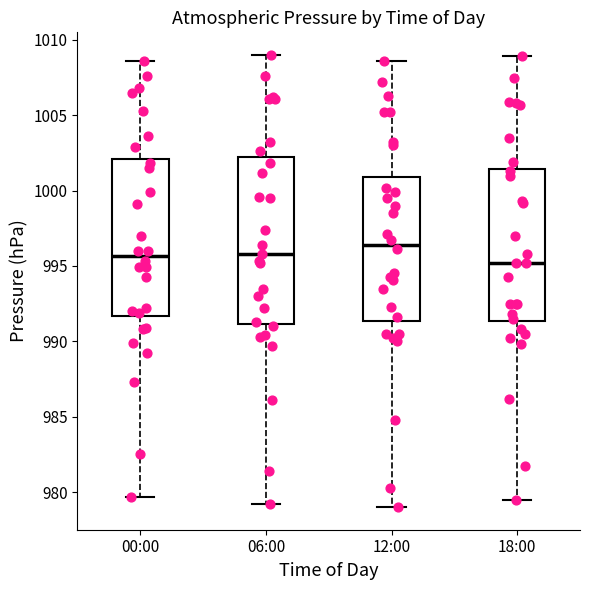

Where is the lower edge of the box for 12:00 on the y-axis? The values are not printed on the chart, so give them approximately, as read against the axis.

991.5